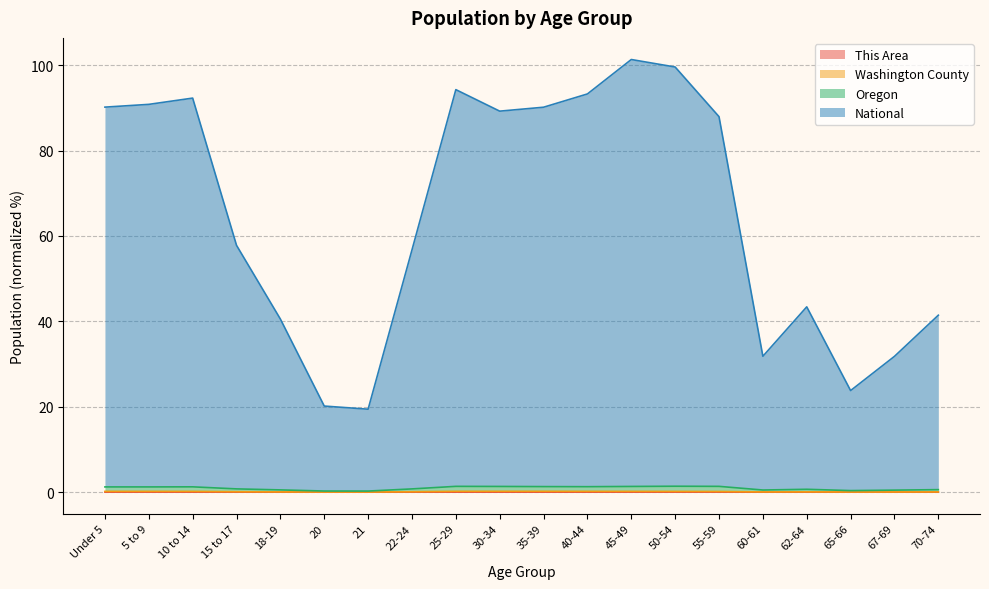

Which series changed the most between 5 to 9 and 15 to 17?

National